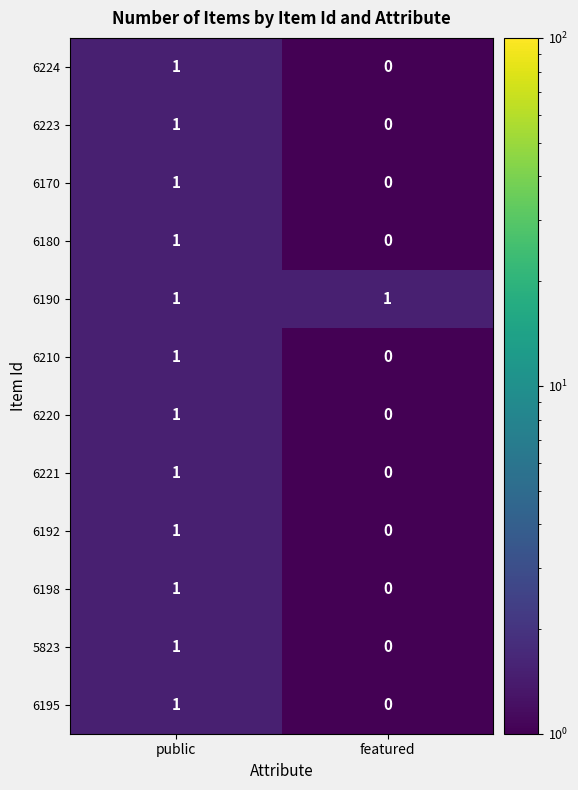

At which category is the sum across all series the highest?

public